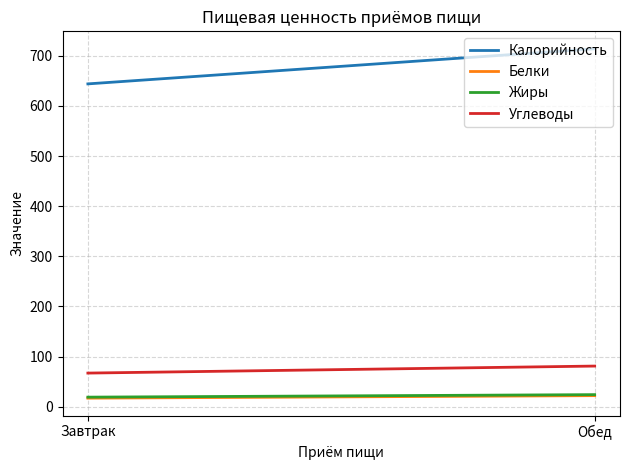

What is the sum of all Углеводы values?

148